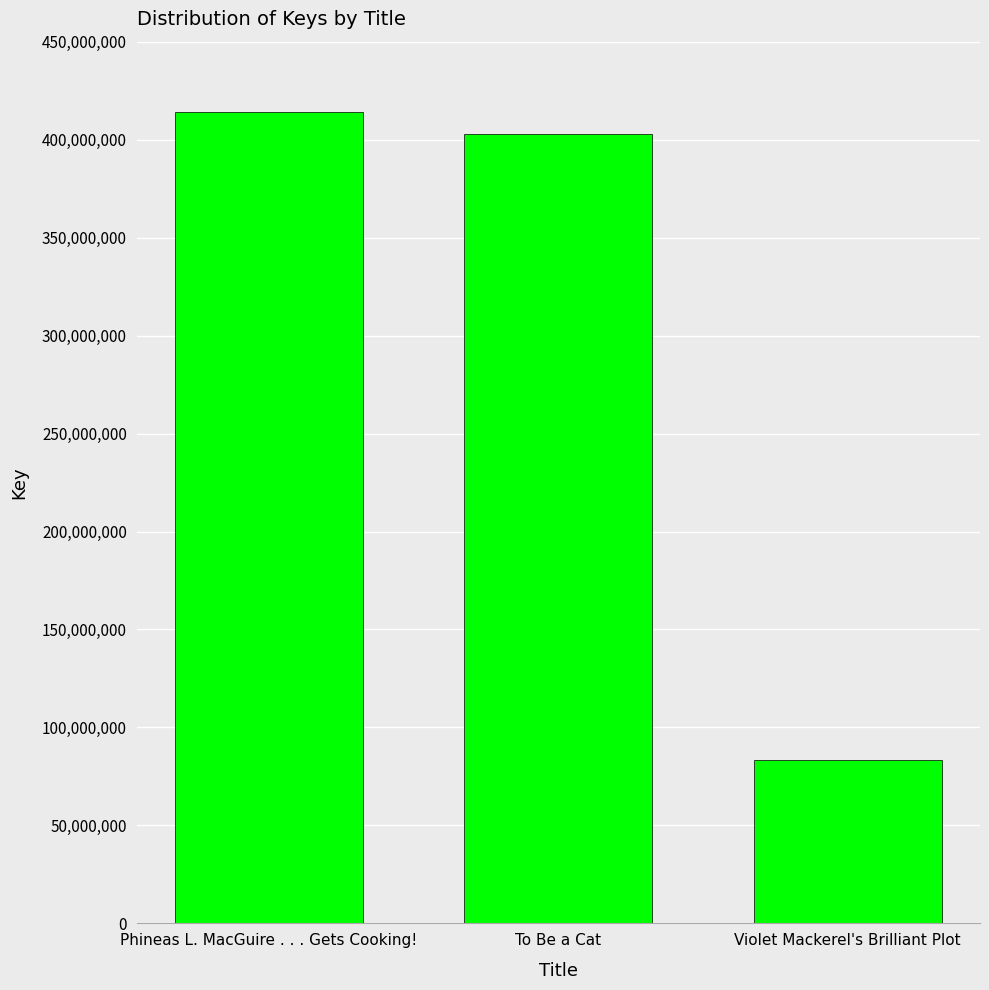

List the labels in order of value, largest first.

Phineas L. MacGuire . . . Gets Cooking!, To Be a Cat, Violet Mackerel's Brilliant Plot